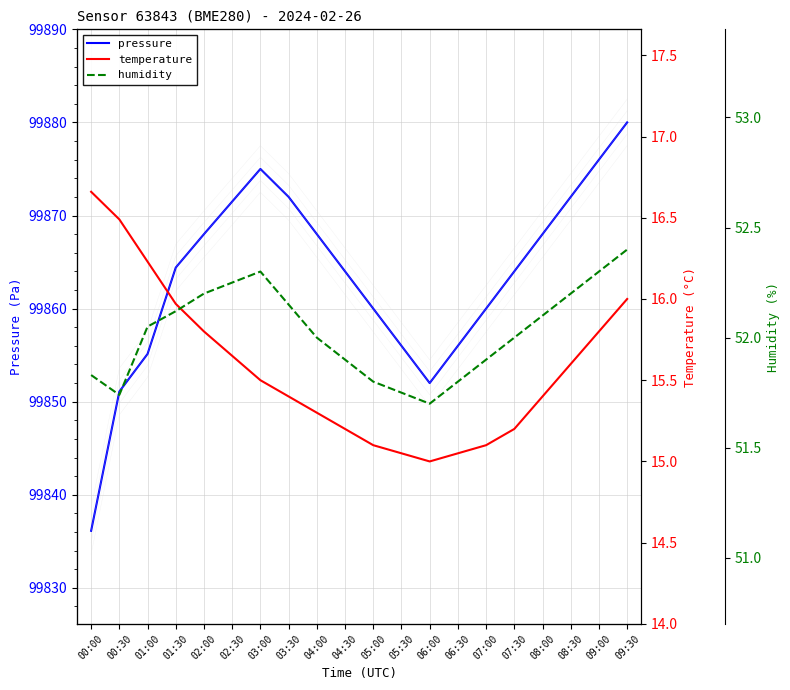

Reading left to right, list all the values displayed in this chart.

pressure: 00:00=99836.1	00:30=99851.1	01:00=99855.1	01:30=99864.4	02:00=99868.0	02:30=99871.5	03:00=99875.0	03:30=99872.0	04:00=99868.0	04:30=99864.0	05:00=99860.0	05:30=99856.0	06:00=99852.0	06:30=99856.0	07:00=99860.0	07:30=99864.0	08:00=99868.0	08:30=99872.0	09:00=99876.0	09:30=99880.0
temperature: 00:00=16.7	00:30=16.5	01:00=16.2	01:30=16.0	02:00=15.8	02:30=15.7	03:00=15.5	03:30=15.4	04:00=15.3	04:30=15.2	05:00=15.1	05:30=15.1	06:00=15.0	06:30=15.1	07:00=15.1	07:30=15.2	08:00=15.4	08:30=15.6	09:00=15.8	09:30=16.0
humidity: 00:00=51.8	00:30=51.7	01:00=52.0	01:30=52.1	02:00=52.2	02:30=52.2	03:00=52.3	03:30=52.1	04:00=52.0	04:30=51.9	05:00=51.8	05:30=51.8	06:00=51.7	06:30=51.8	07:00=51.9	07:30=52.0	08:00=52.1	08:30=52.2	09:00=52.3	09:30=52.4